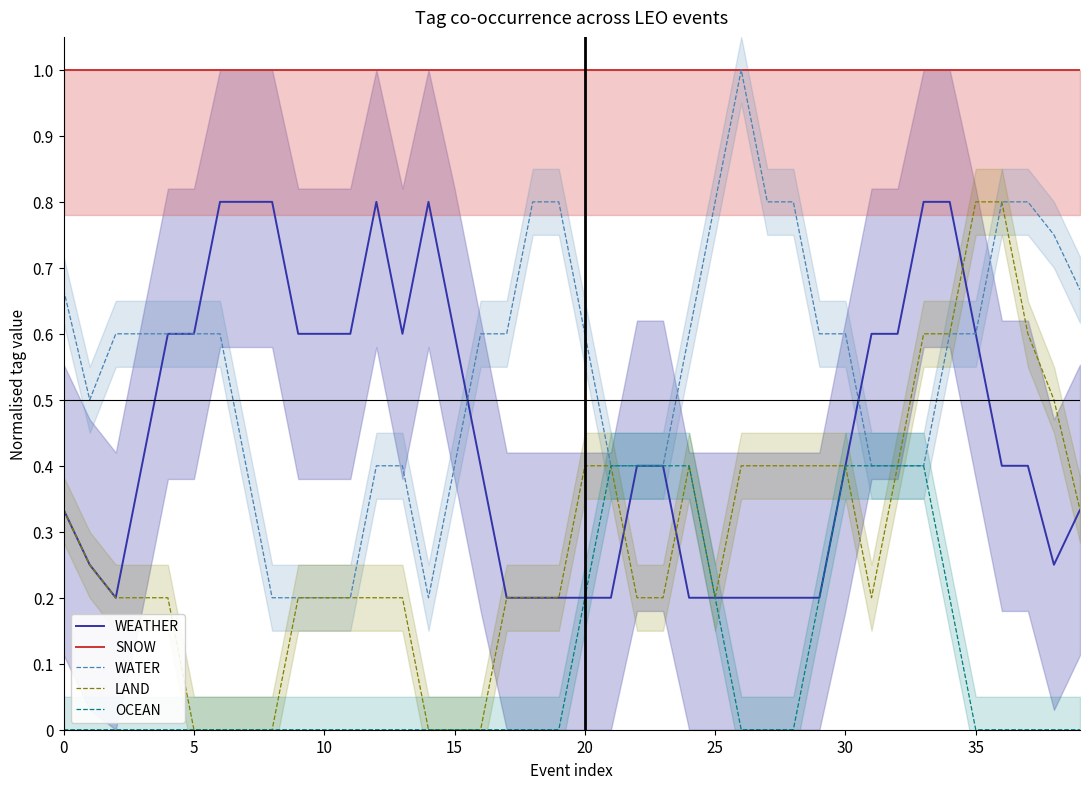

What is the label of the 10th point from the left?

9